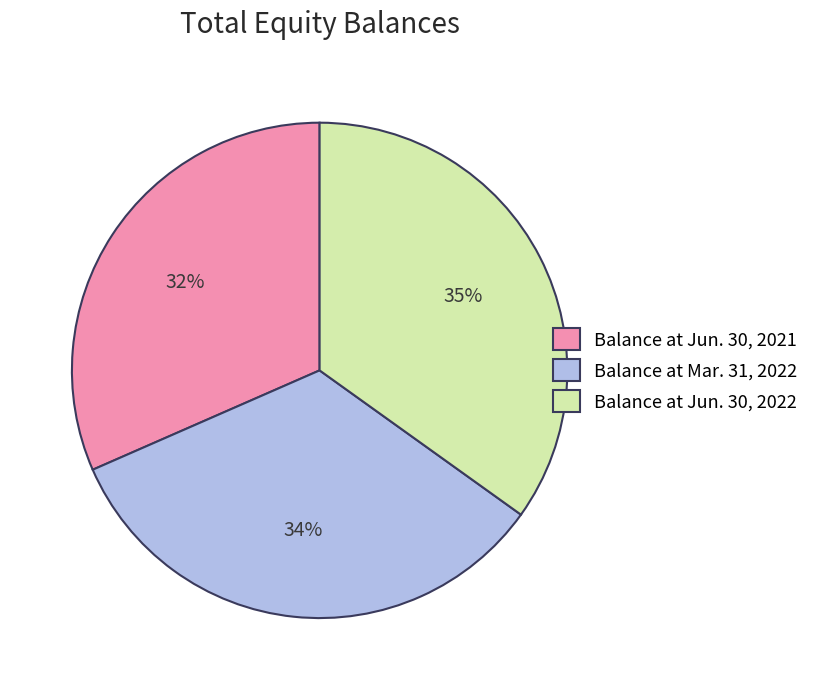

Is there a majority slice in this chart?

No